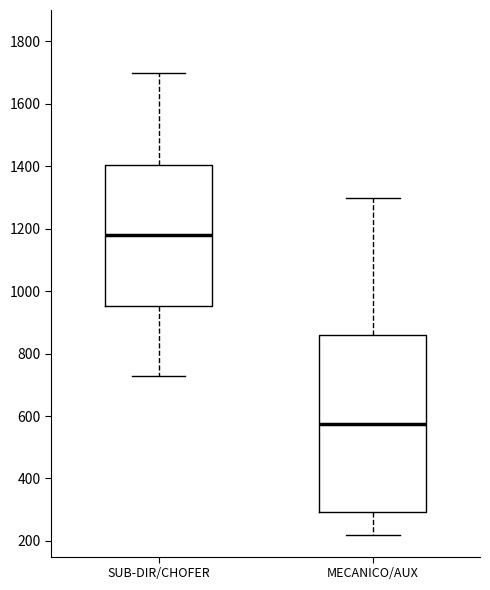

Reading left to right, read every box against the y-axis: the position of its median line, the range the box covers, and the ends of its whiskers. The values are not printed on the chart, so give them approximately, as read against the axis.

SUB-DIR/CHOFER: median 1180, box 960 to 1400, whiskers 720 to 1700
MECANICO/AUX: median 580, box 300 to 860, whiskers 220 to 1300